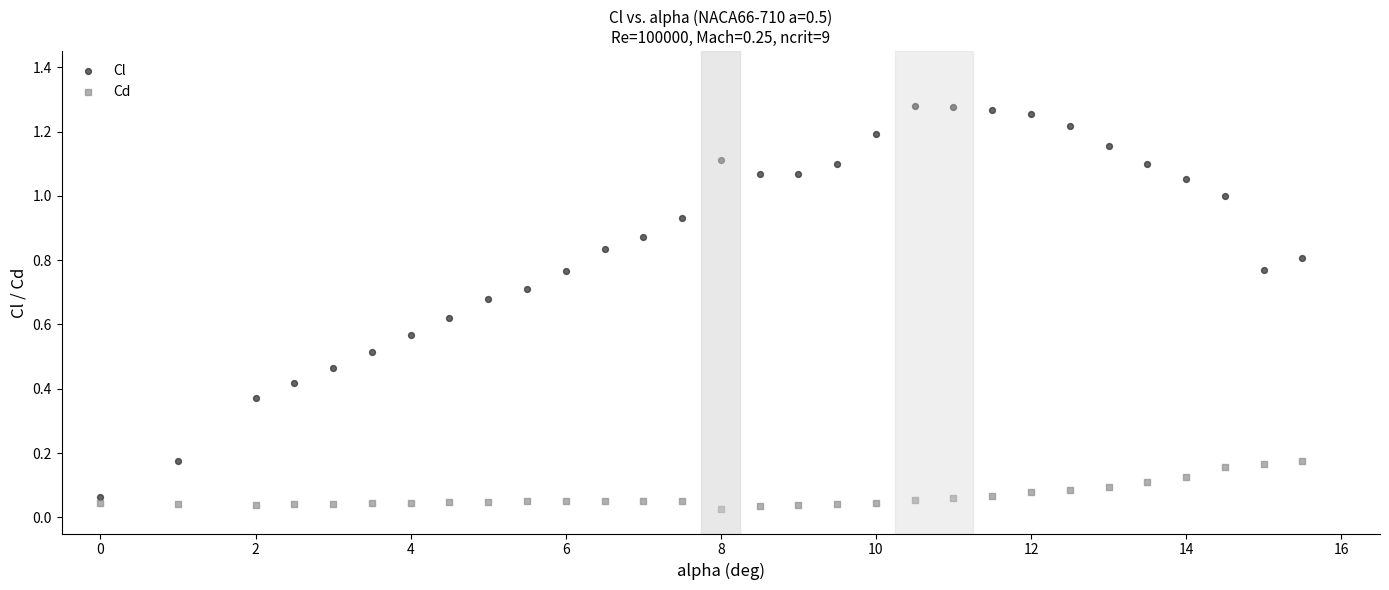

Across all data points, what is the range of X values (max minus min)?

15.5